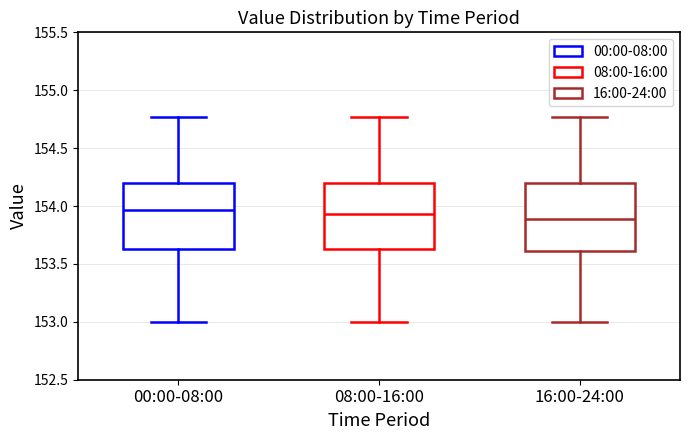

Where is the upper edge of the box for 16:00-24:00 on the y-axis? The values are not printed on the chart, so give them approximately, as read against the axis.

154.20